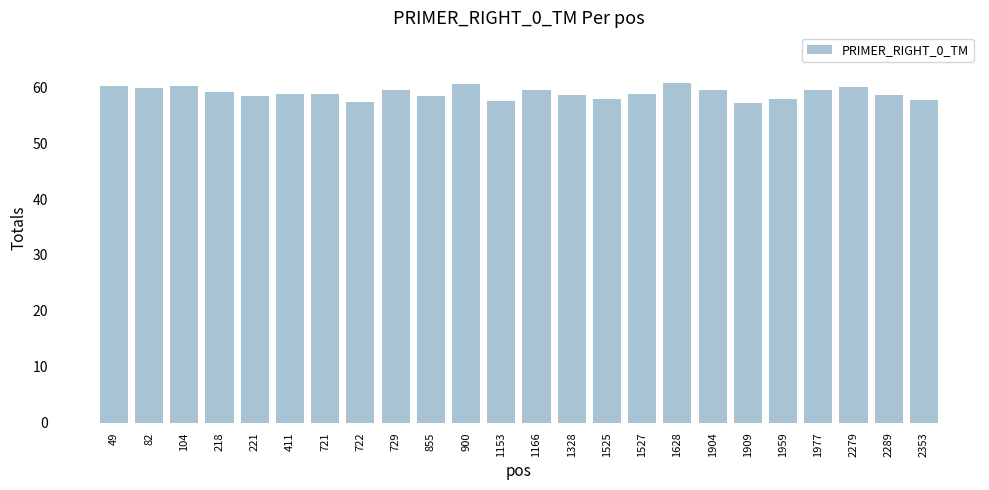

What is the sum of all values?

1414.1